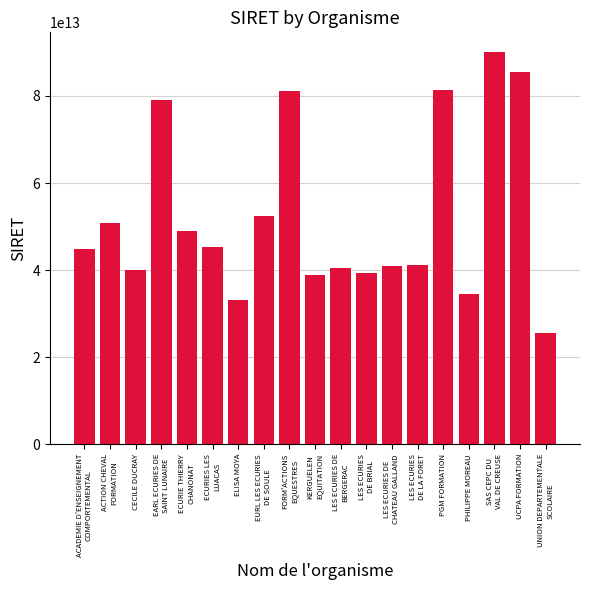

Between PHILIPPE MOREAU and ECURIES LES
LUACAS, which is larger?

ECURIES LES
LUACAS